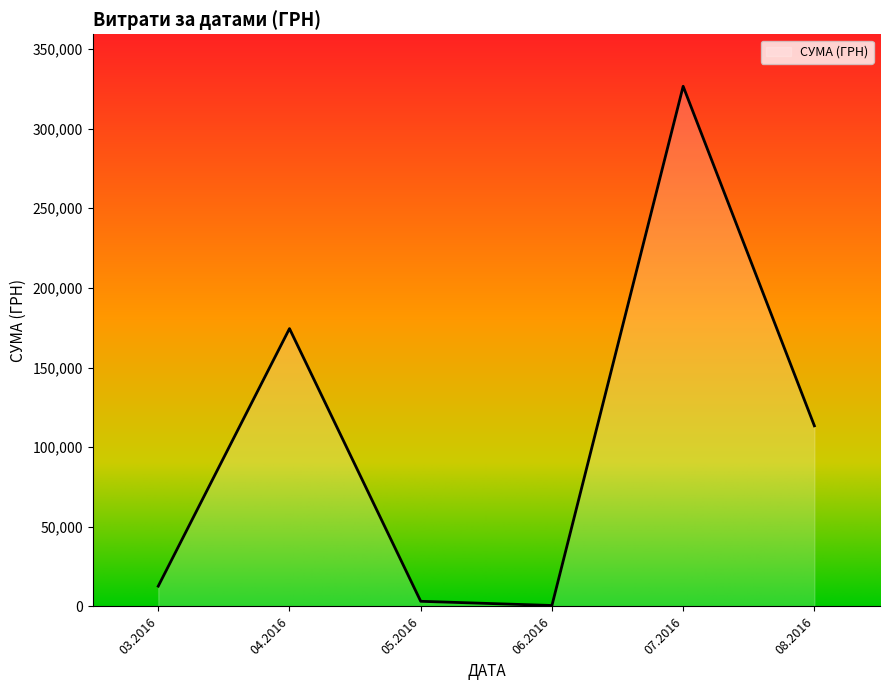

What is the change in value from 07.2016 to 08.2016?

-213162.5